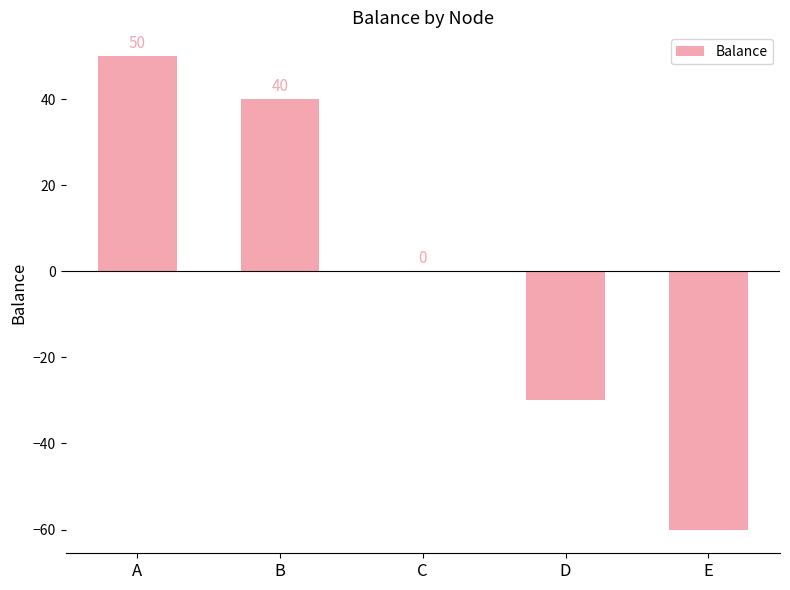

The chart shows a value of 50 at A. True or false?

True